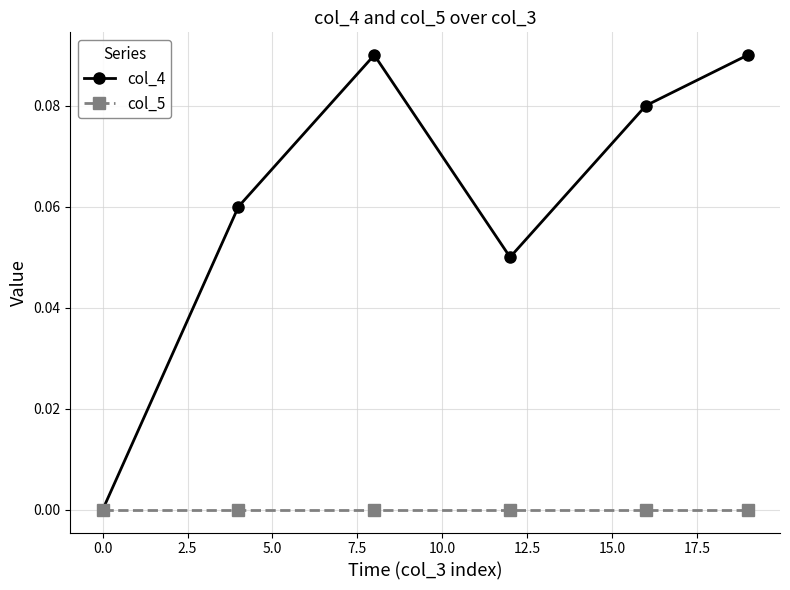

Which series has the largest total across all categories?

col_4